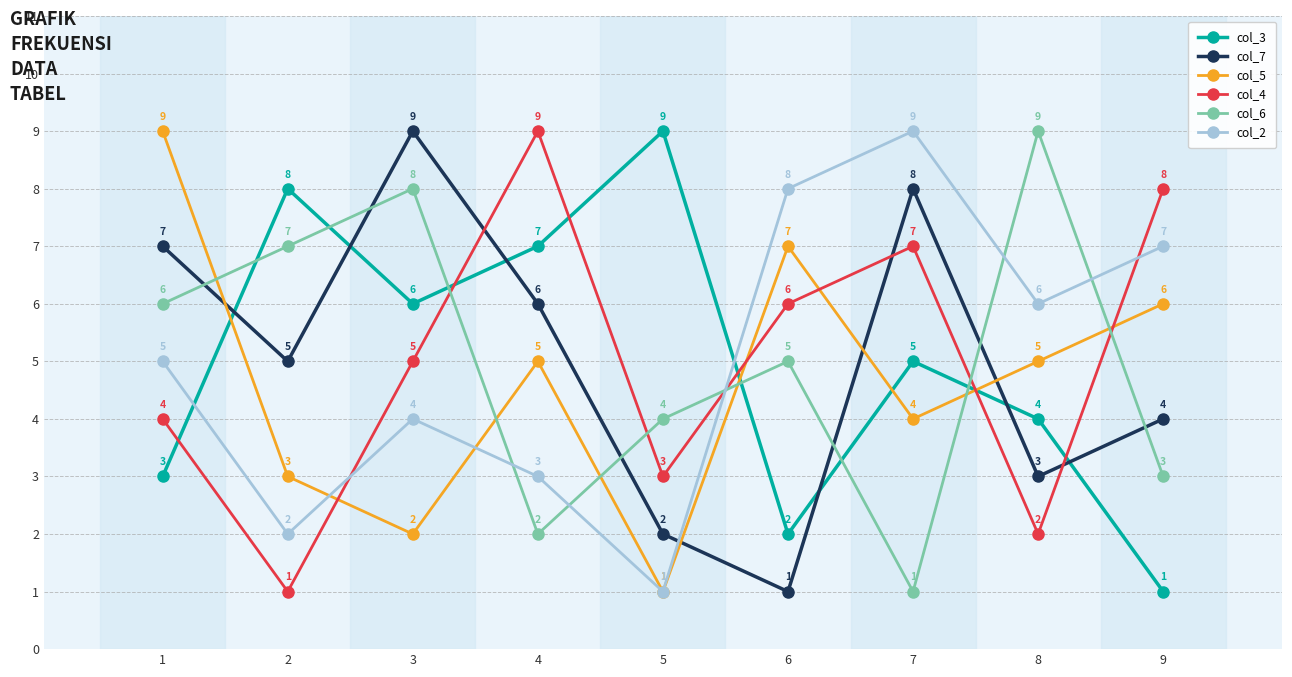

List the labels in order of col_2 value, smallest first.

5, 2, 4, 3, 1, 8, 9, 6, 7